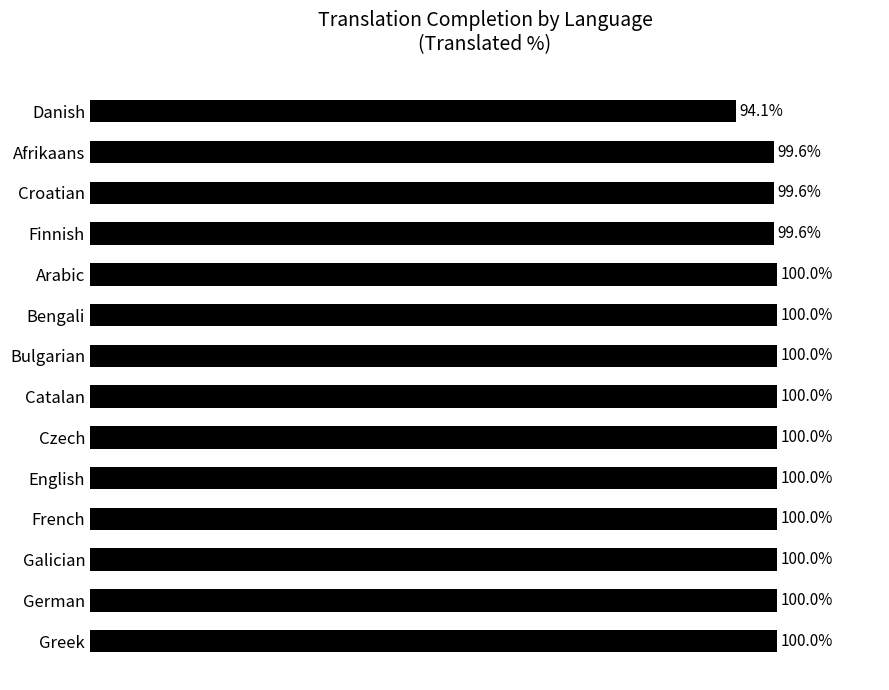

Which label corresponds to the smallest value in the chart?

Danish